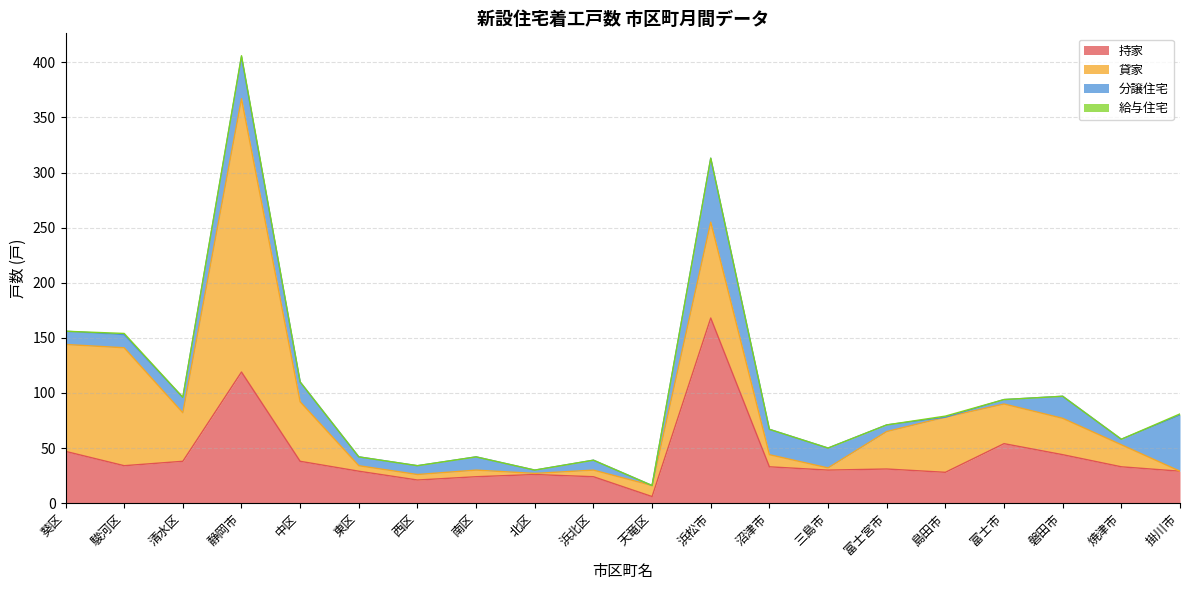

The value of 給与住宅 at 葵区 is -1. True or false?

False